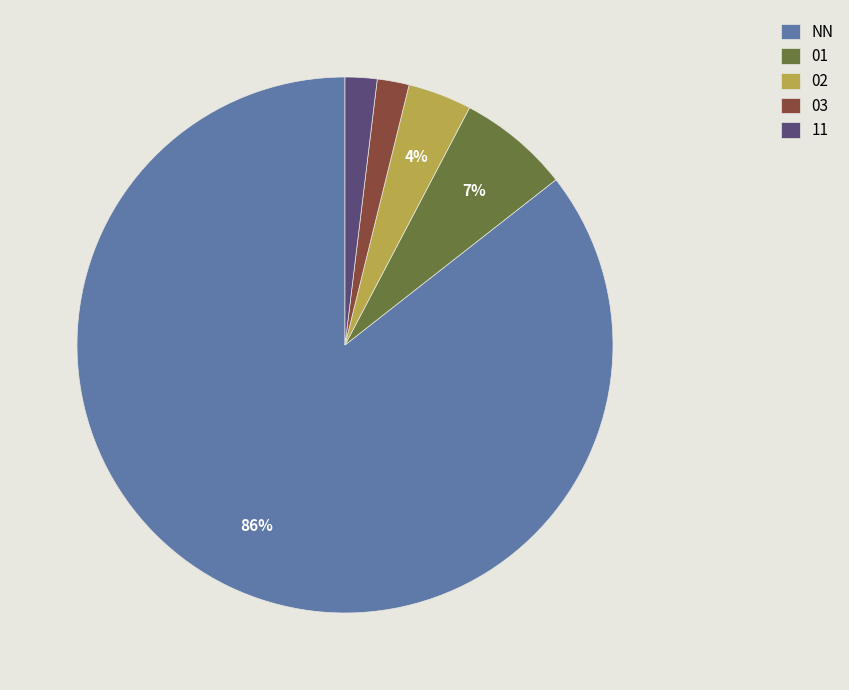

To the nearest percent, what is the difference between the 01 and 11 slice percentages?

5%